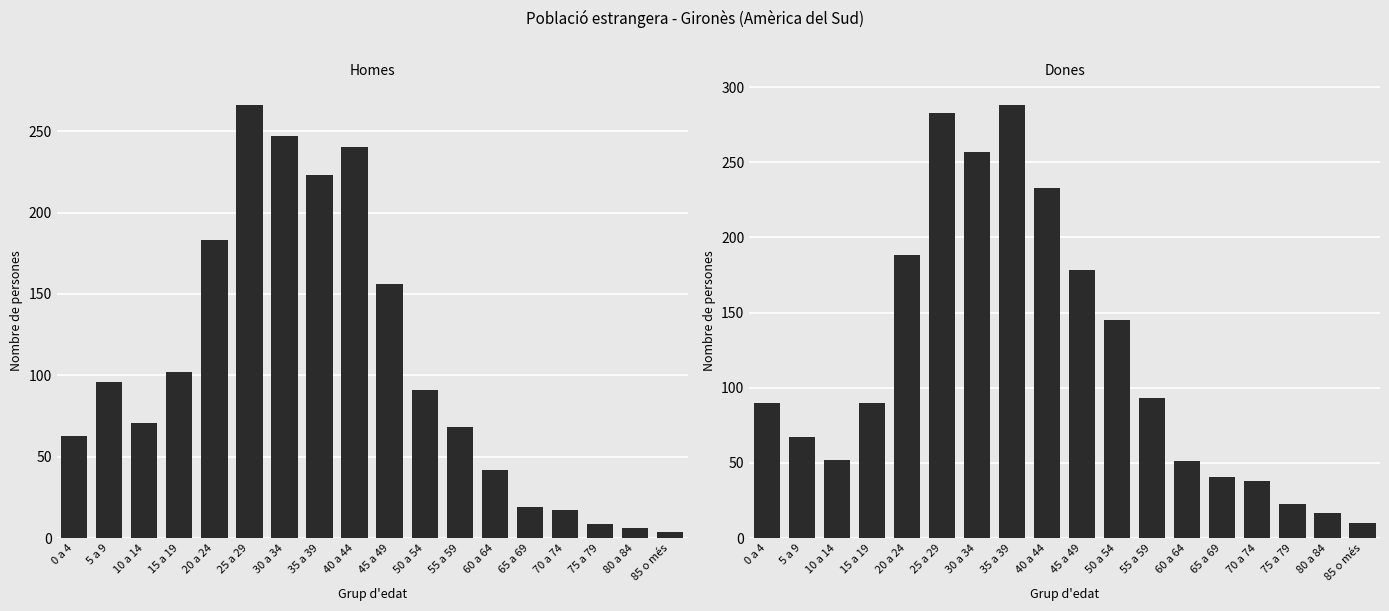

How many data points in Homes are less than 91?

9